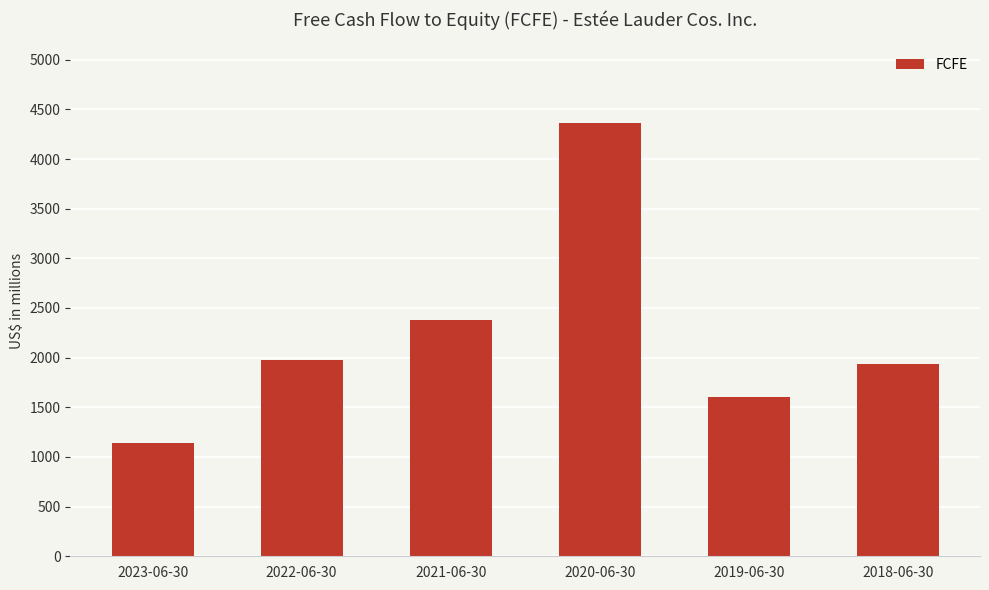

The value at 2019-06-30 is 2252. True or false?

False